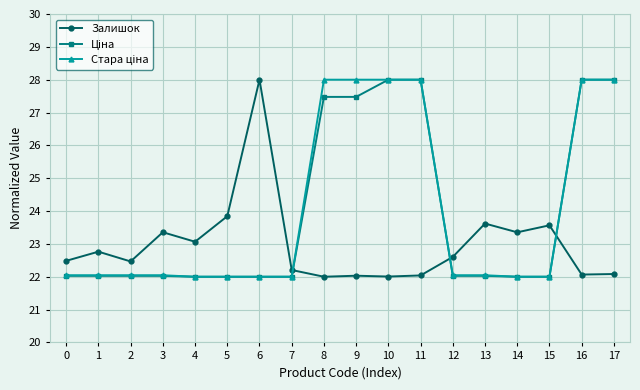

True or false: Залишок has a value of 22.0 at 11.

True